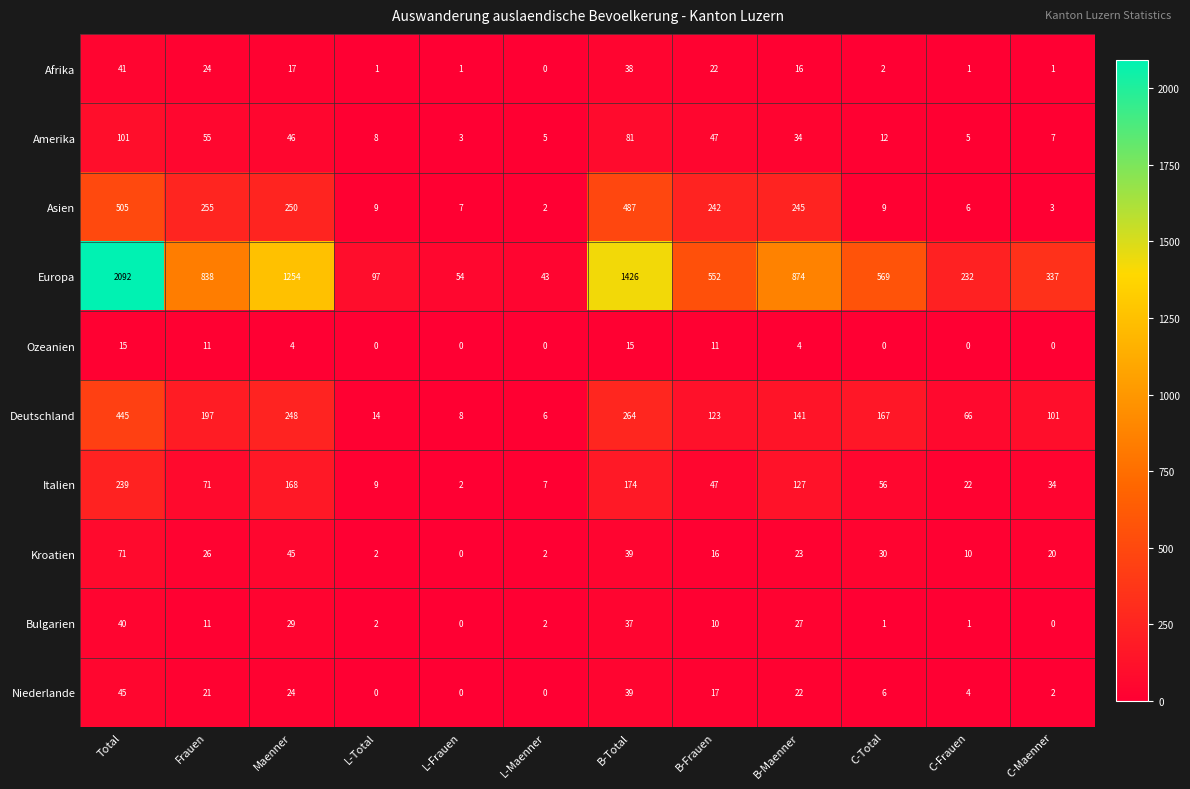

Which series has the largest range (max minus min)?

Europa